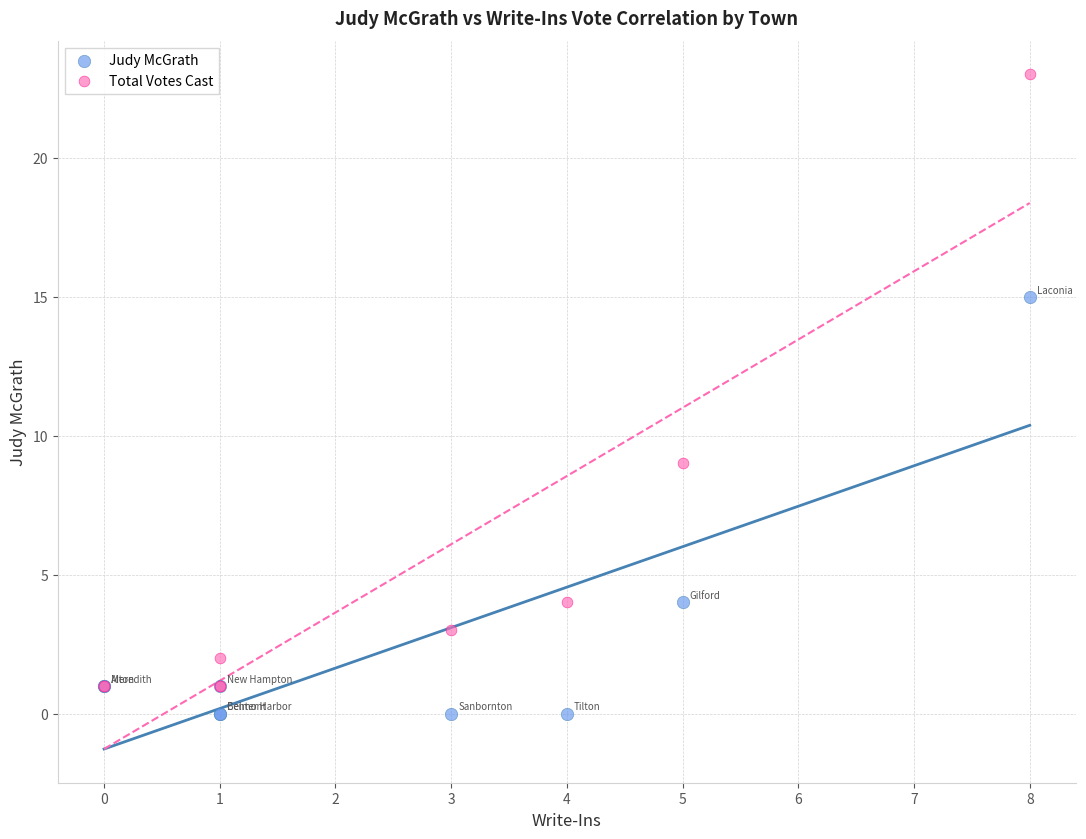

Which series contains the highest Y value?

Total Votes Cast